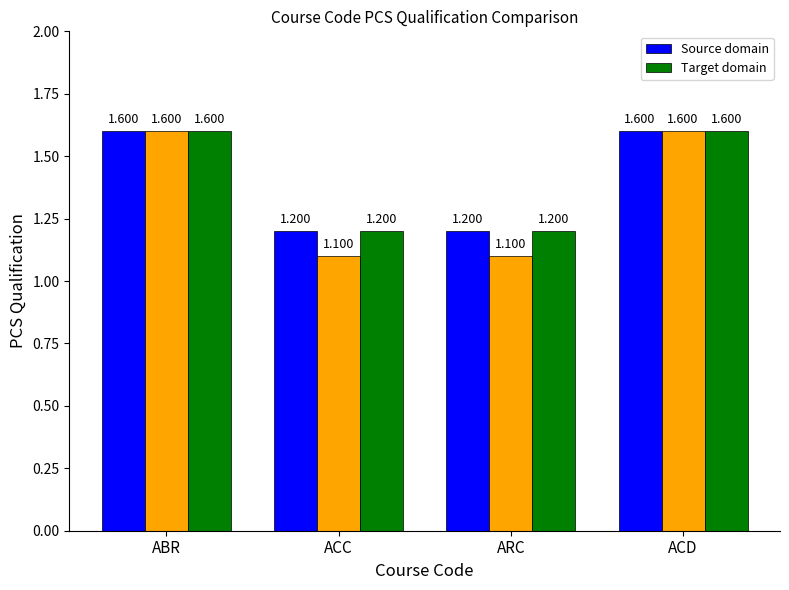

Rank the series by their maximum value, from highest to lowest.

Source domain, Target domain